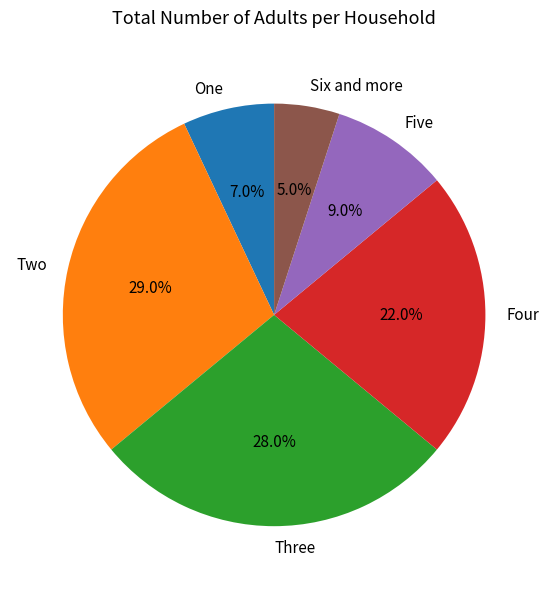

Between Four and Six and more, which is larger?

Four